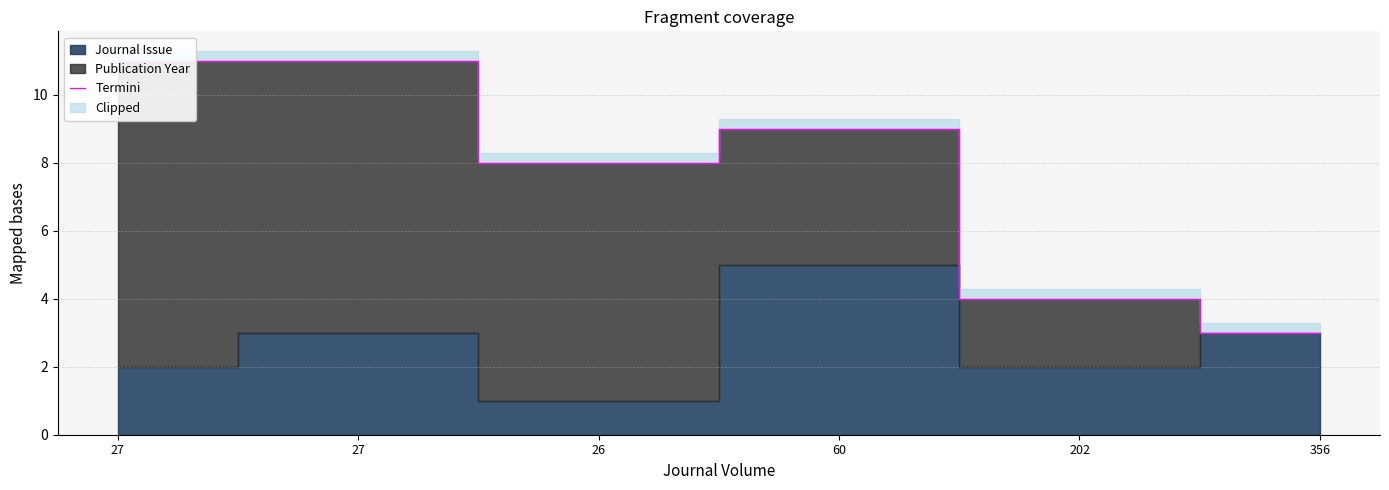

Count the values in the range 4 to 11.

5